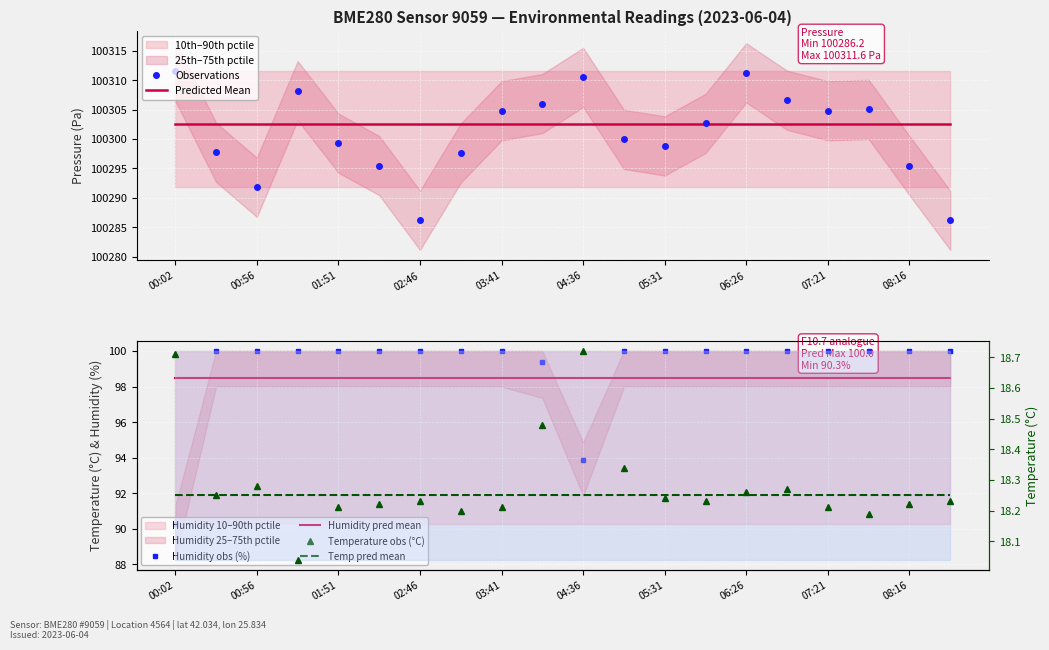

True or false: Temp pred mean and Predicted Mean cross at least once.

False